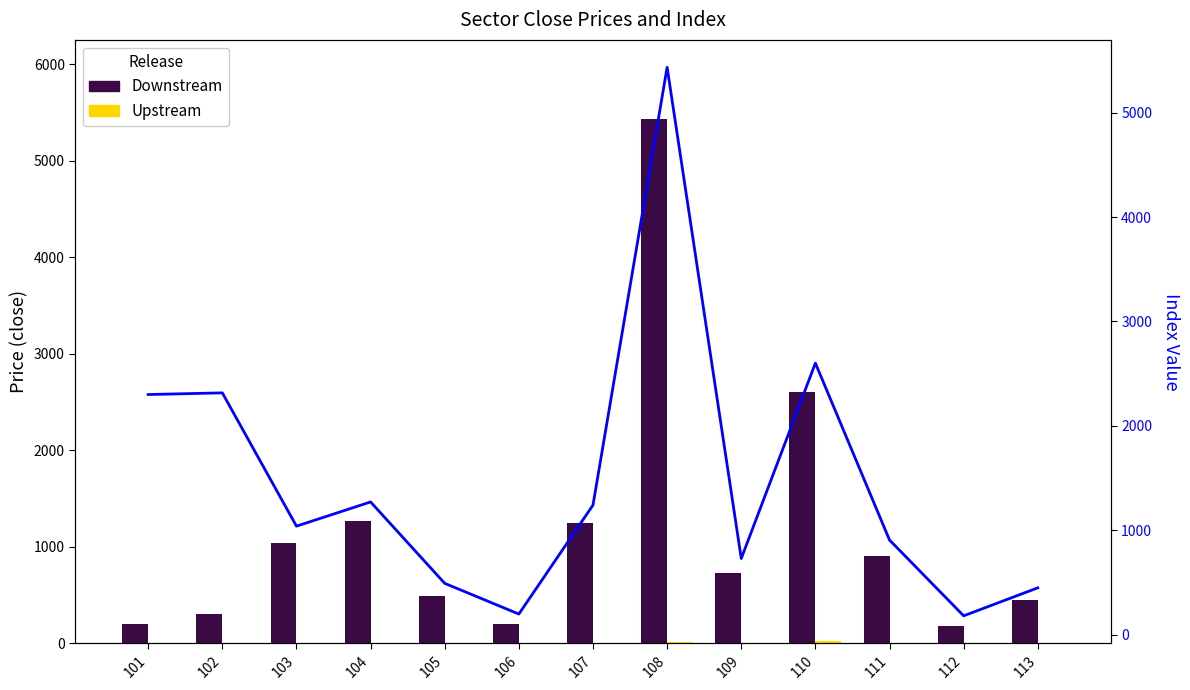

Is it true that Upstream equals 0 at 104?

True